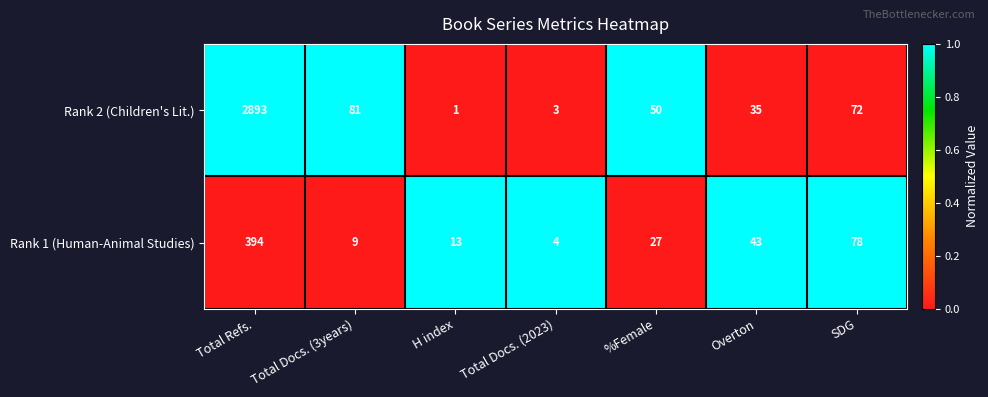

Which series has the largest total across all categories?

Rank 2 (Children's Lit.)